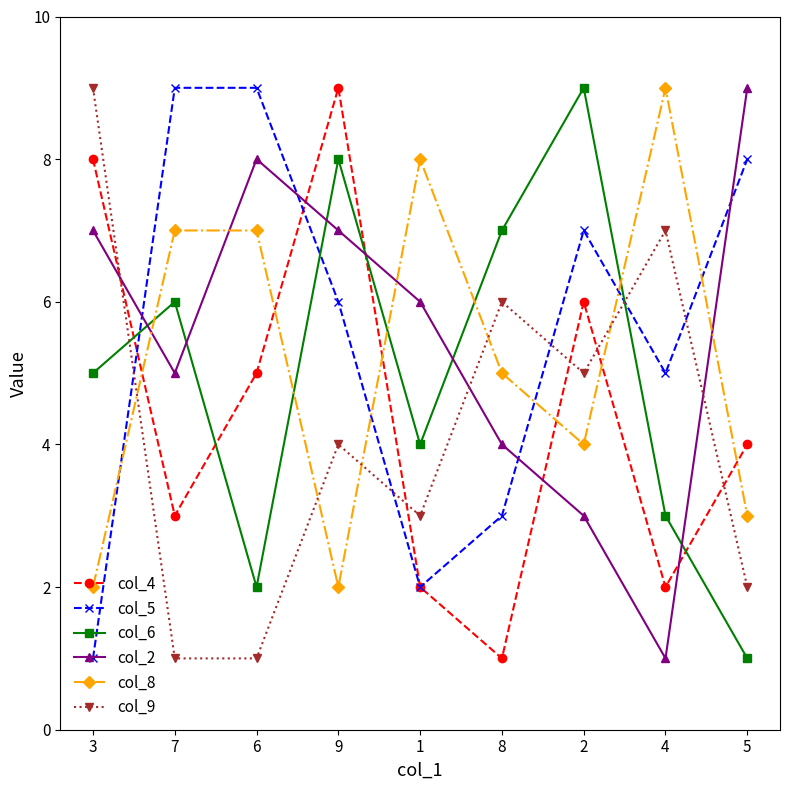

At 5, list the series in order from smallest to largest.

col_6, col_9, col_8, col_4, col_5, col_2